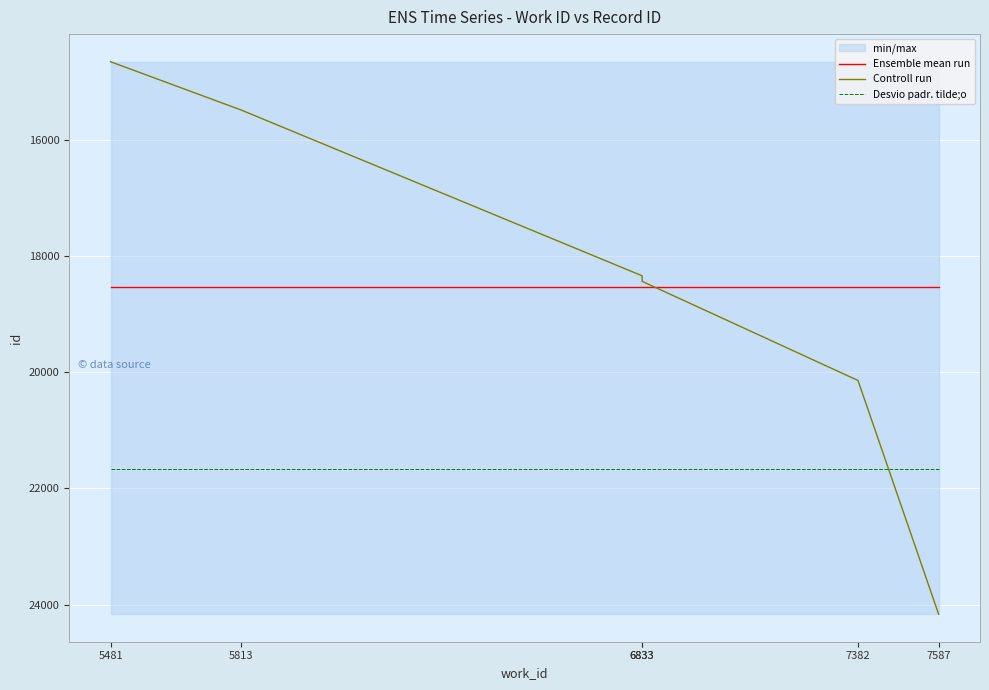

Between 5481 and 5813, which is larger?

5481